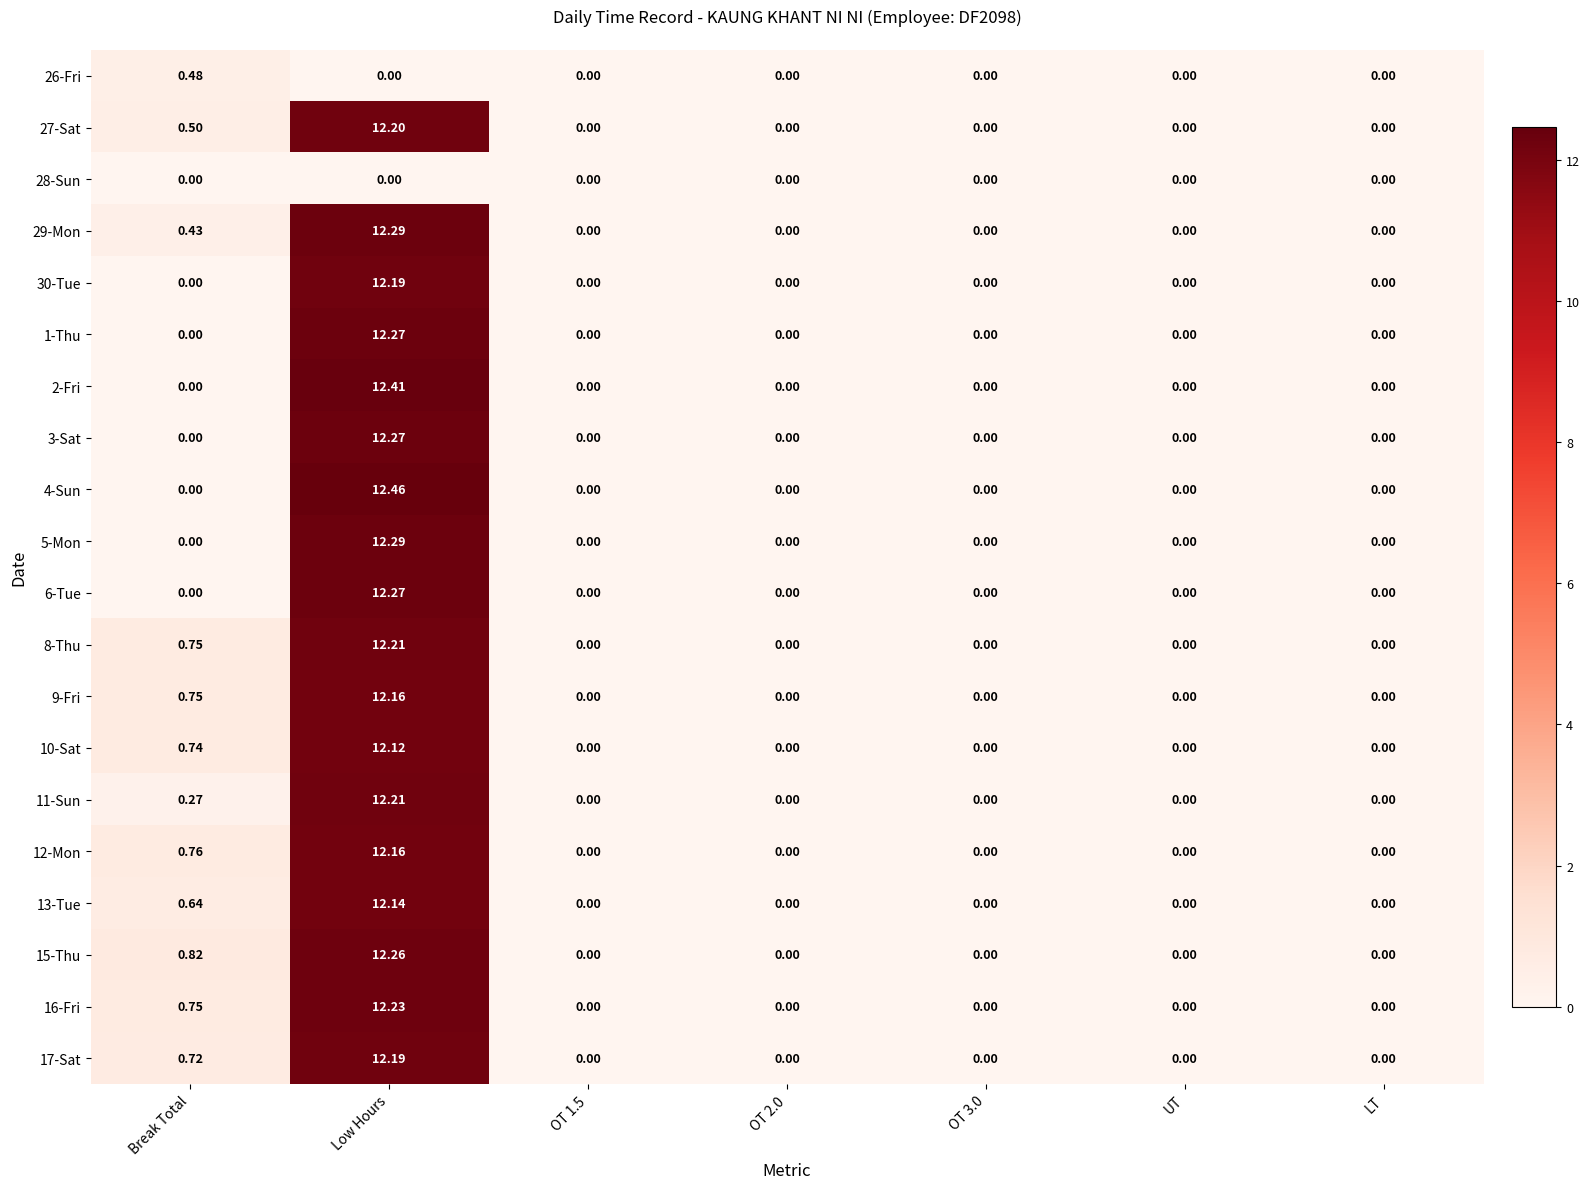

Which category has the highest value in the 5-Mon series?

Low Hours